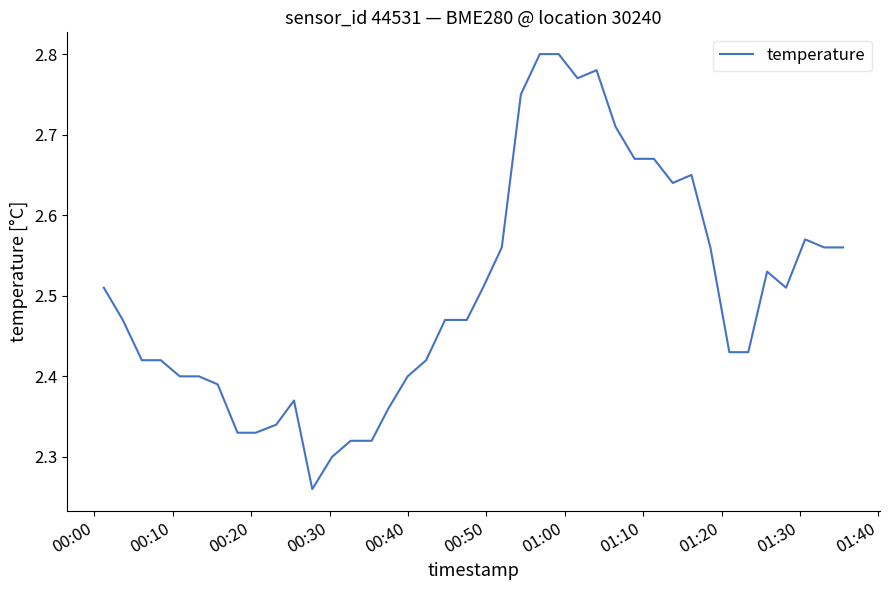

What is the difference between the maximum and minimum values?

0.5